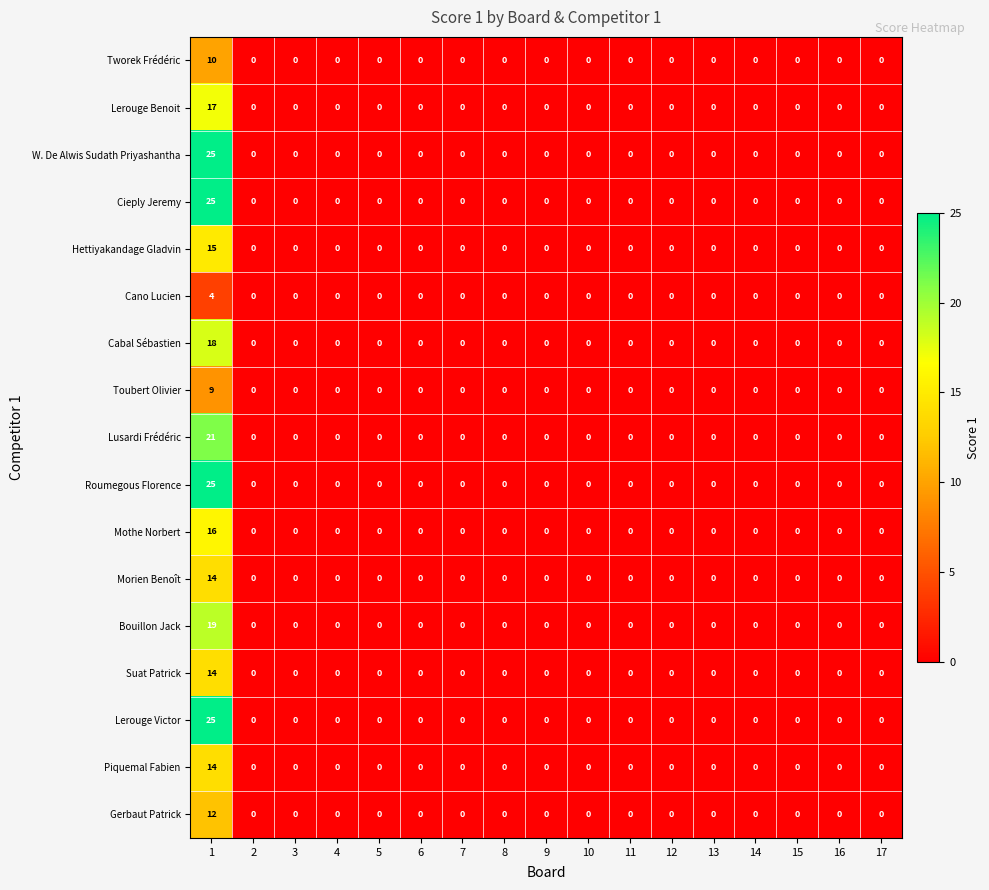

The value of Lusardi Frédéric at 16 is 0. True or false?

True